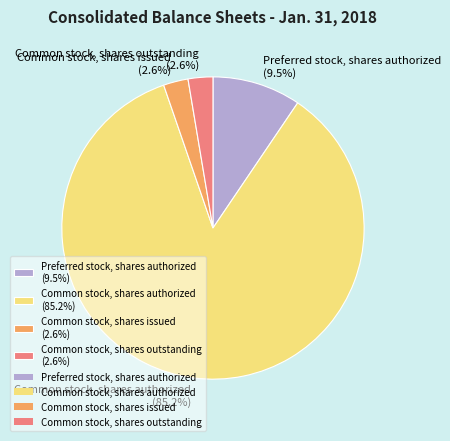

Count the number of slices in the pie.

4